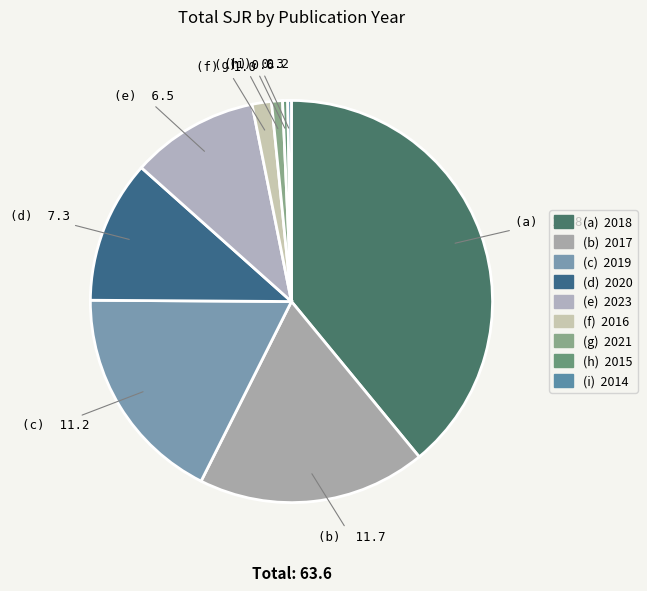

How many slices are in this pie chart?

9